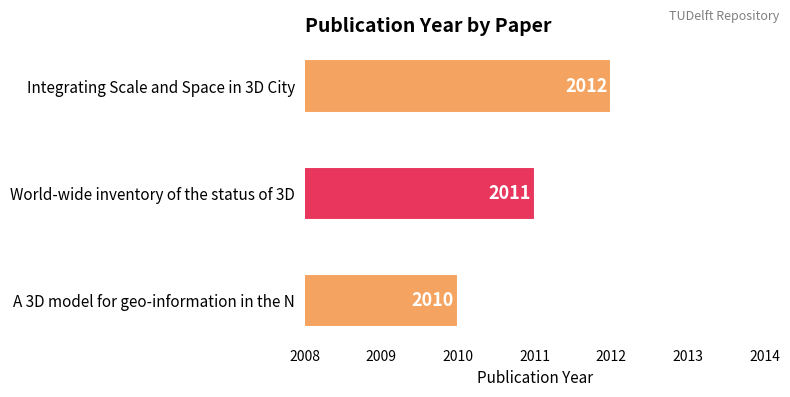

Reading top to bottom, what are all the values shown in this chart?

2012	2011	2010